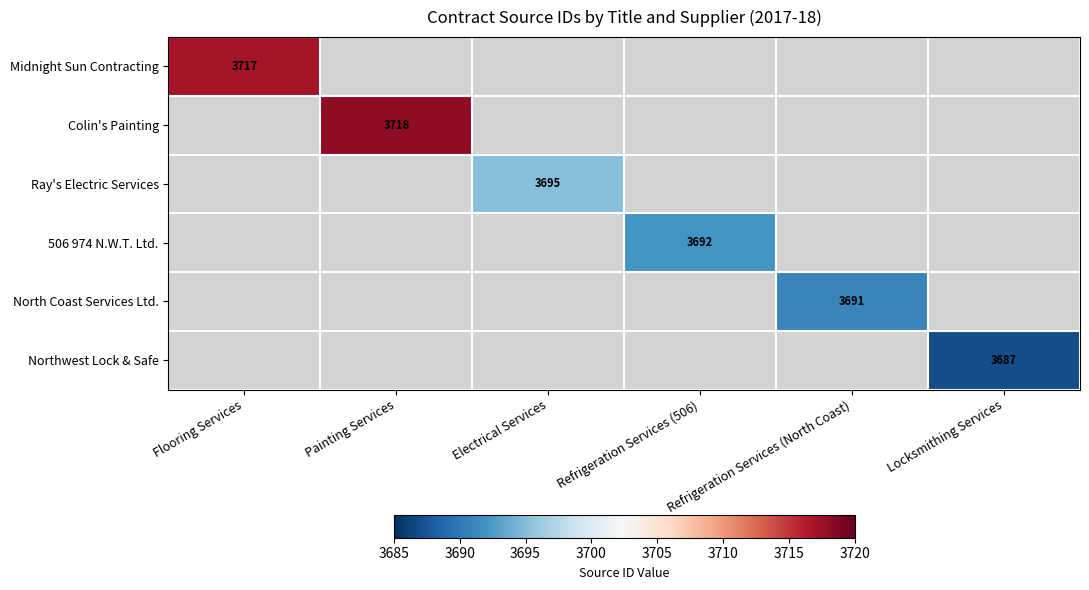

The value of North Coast Services Ltd. at Refrigeration Services (North Coast) is 3691. True or false?

True